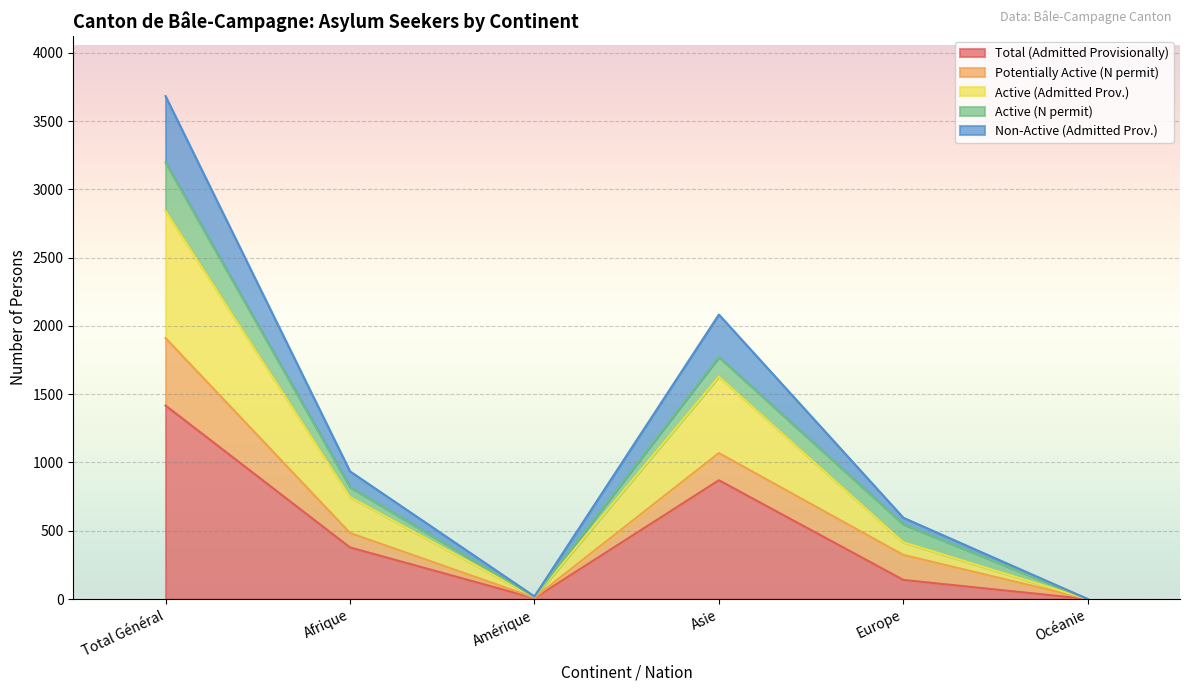

List the labels in order of Non-Active (Admitted Prov.) value, smallest first.

Océanie, Amérique, Europe, Afrique, Asie, Total Général